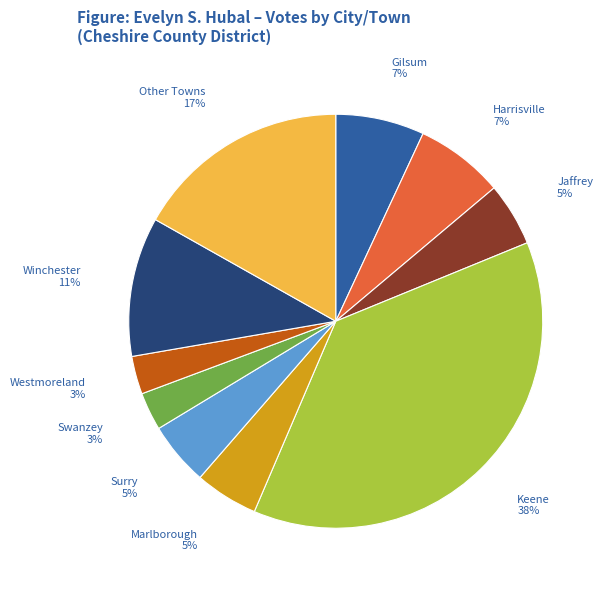

To the nearest percent, what is the average slice percentage?

10%